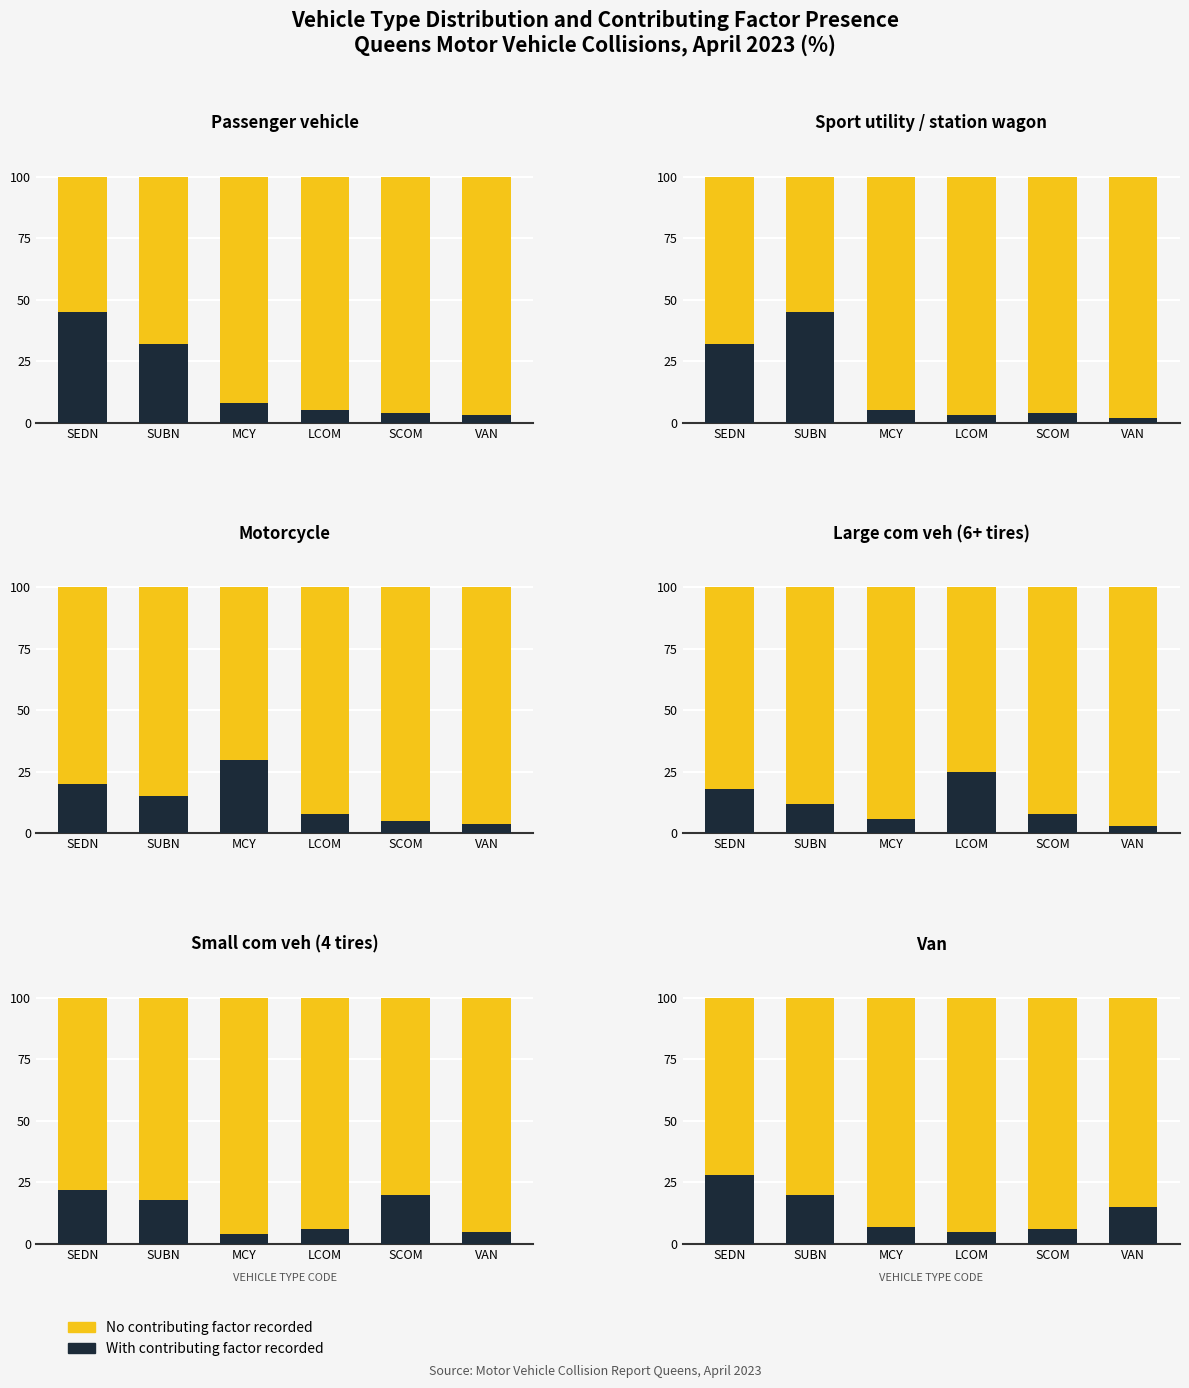

What is the spread (max minus min) of values at LCOM?

90